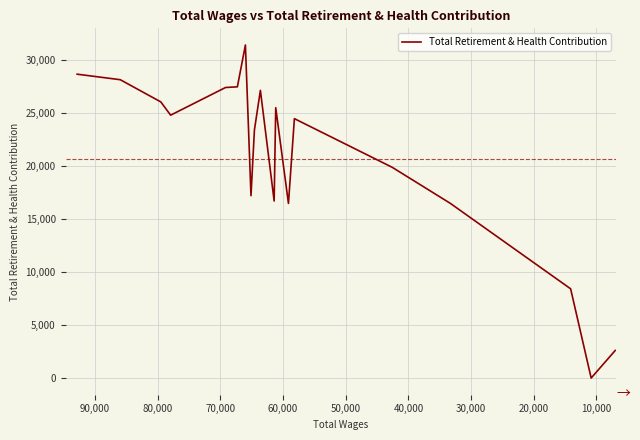

Is this an area chart (filled region under the line)?

No